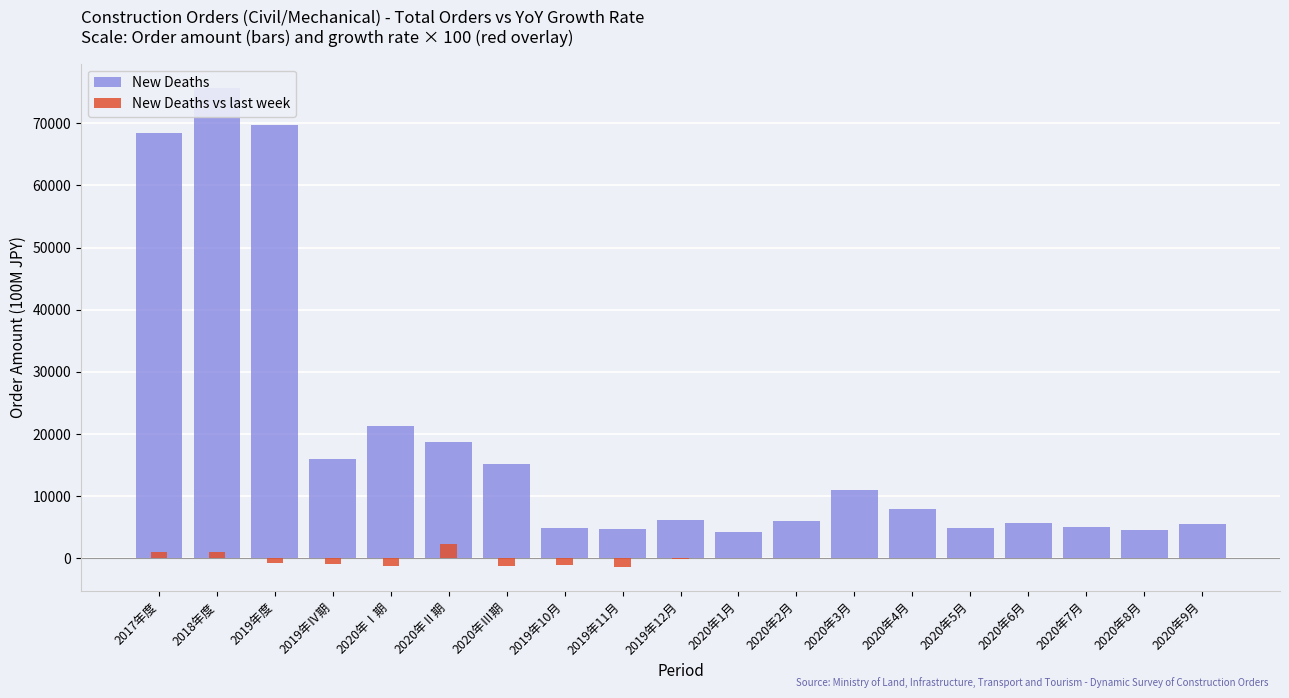

Between 2020年1月 and 2020年4月, which series saw the biggest shift?

New Deaths